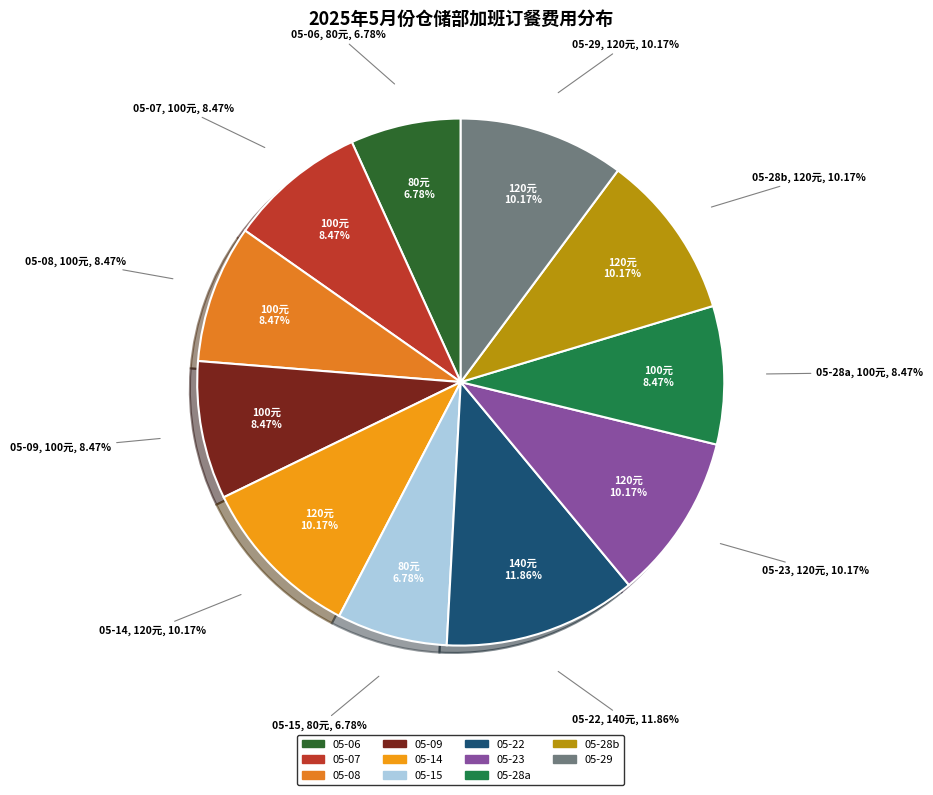

Count the number of slices in the pie.

11